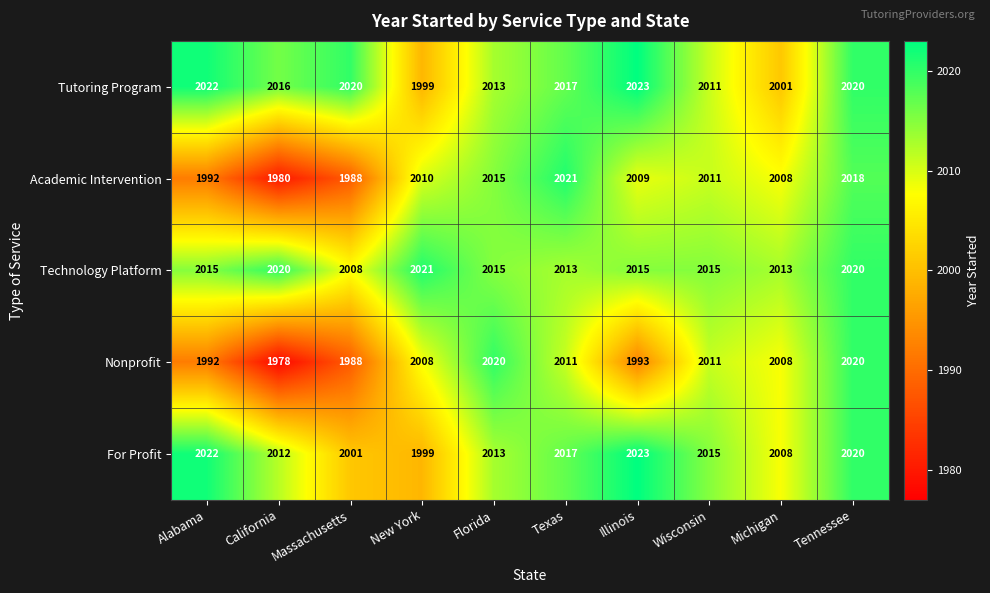

Between New York and Michigan, which series saw the biggest shift?

For Profit